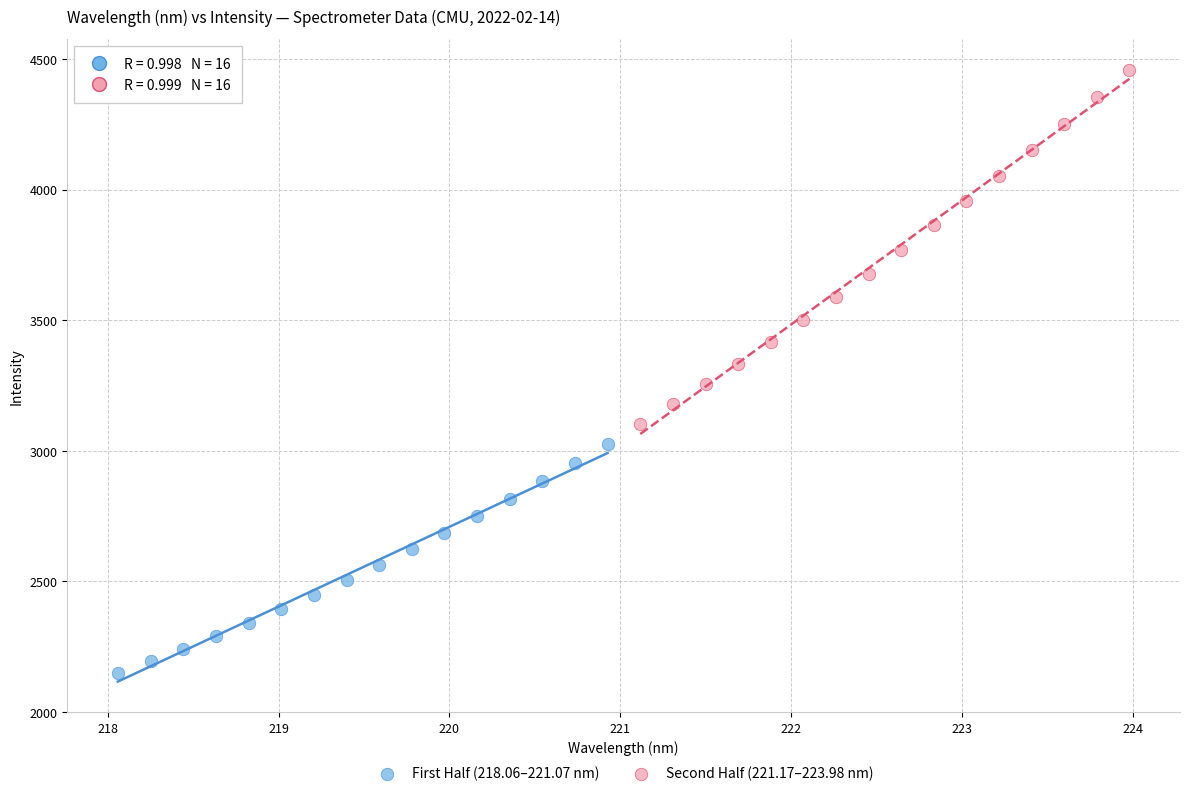

Which series reaches the minimum Y coordinate?

First Half (218.06–221.07 nm)